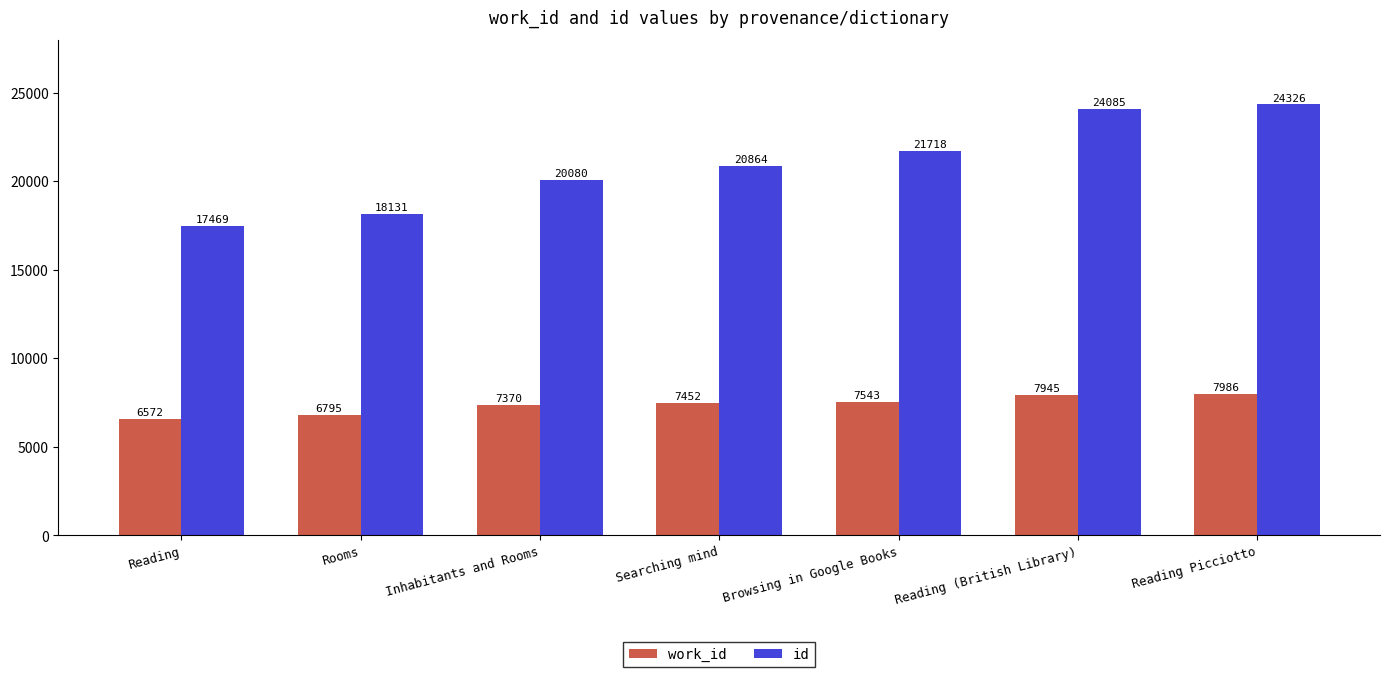

Is the value of id at Browsing in Google Books greater than the value of work_id at Reading?

Yes